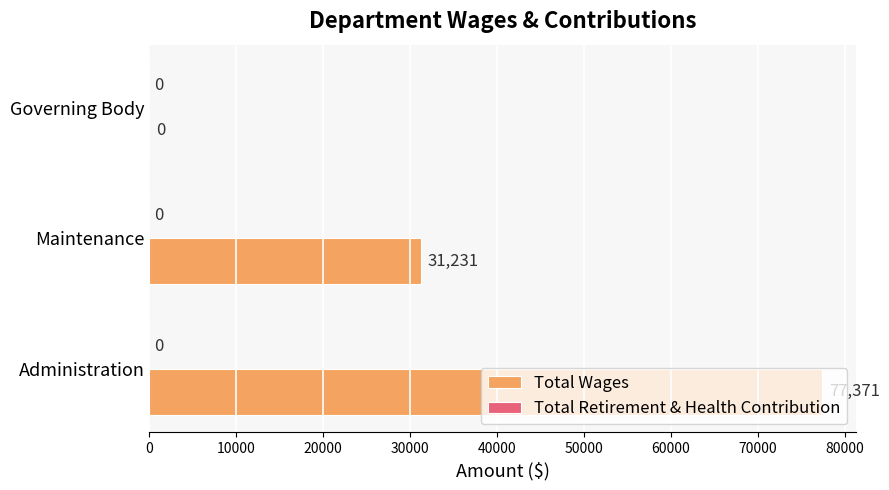

Is it true that the value at Governing Body is 31375?

False